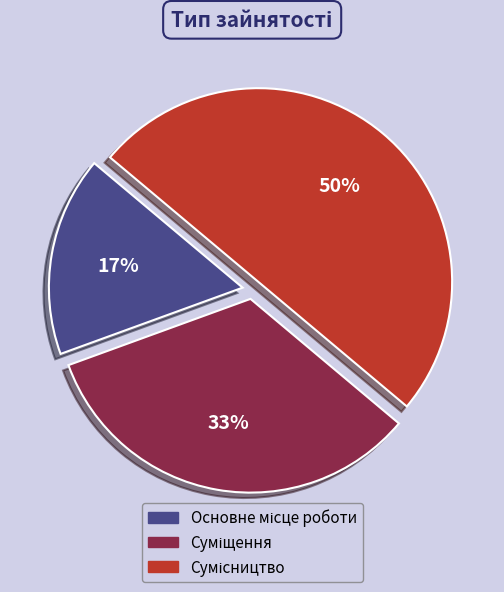

To the nearest percent, what is the average slice percentage?

33%